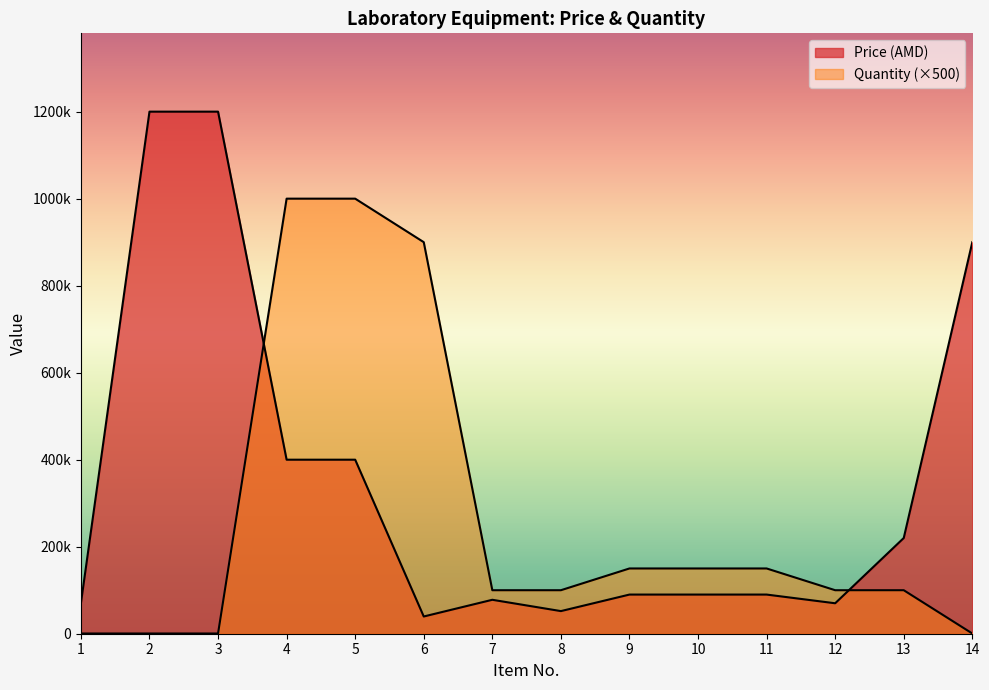

List the labels in order of Quantity value, smallest first.

1, 2, 3, 14, 7, 8, 12, 13, 9, 10, 11, 6, 4, 5